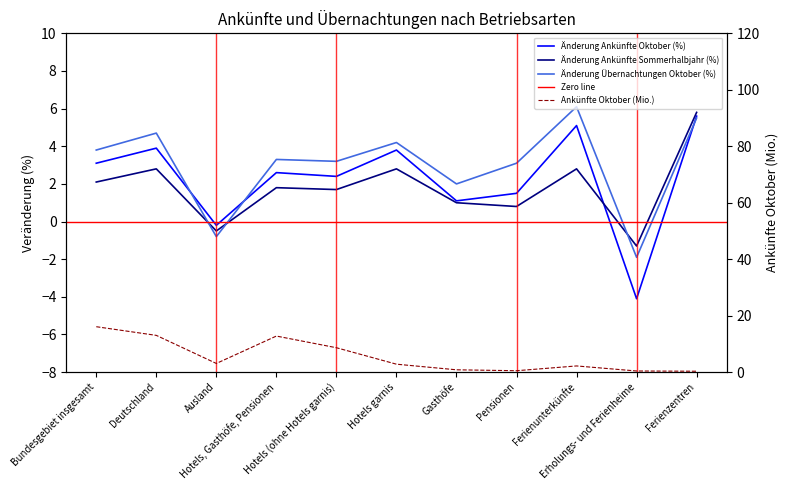

The Änderung Ankünfte Sommerhalbjahr (%) series shows 5.8 at Ferienzentren. True or false?

True